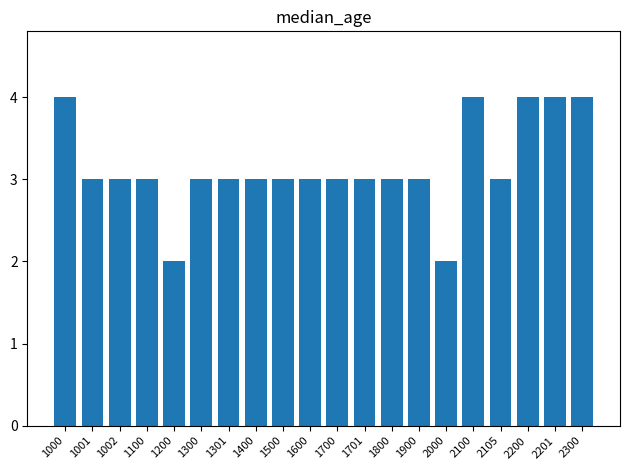

The value at 2201 is 7. True or false?

False